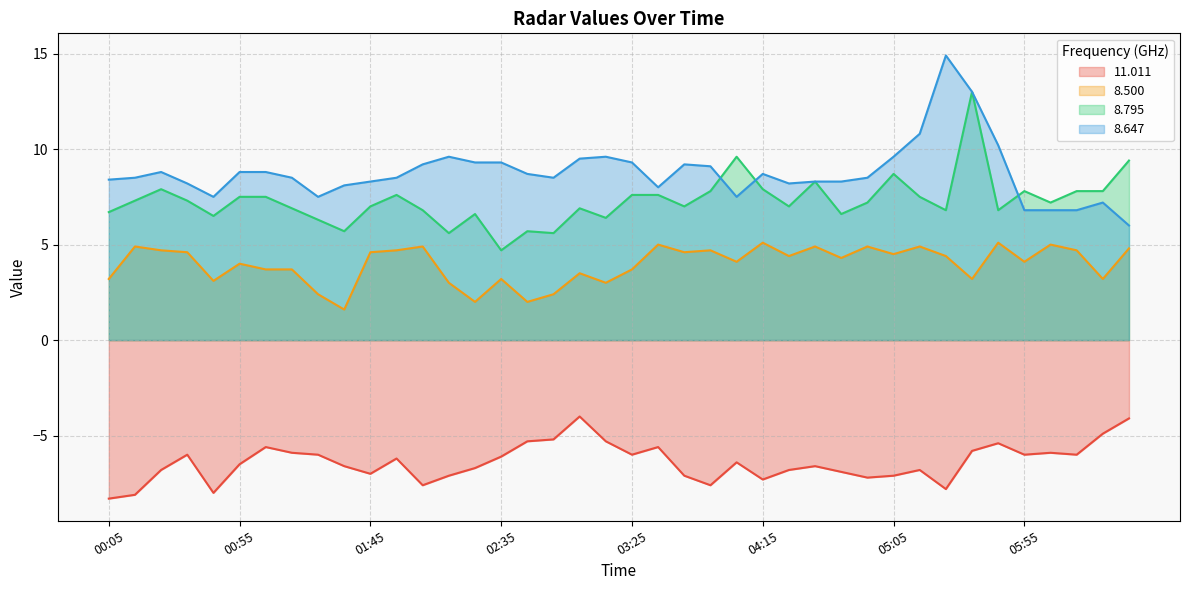

True or false: 11.011 and 8.795 cross at least once.

False